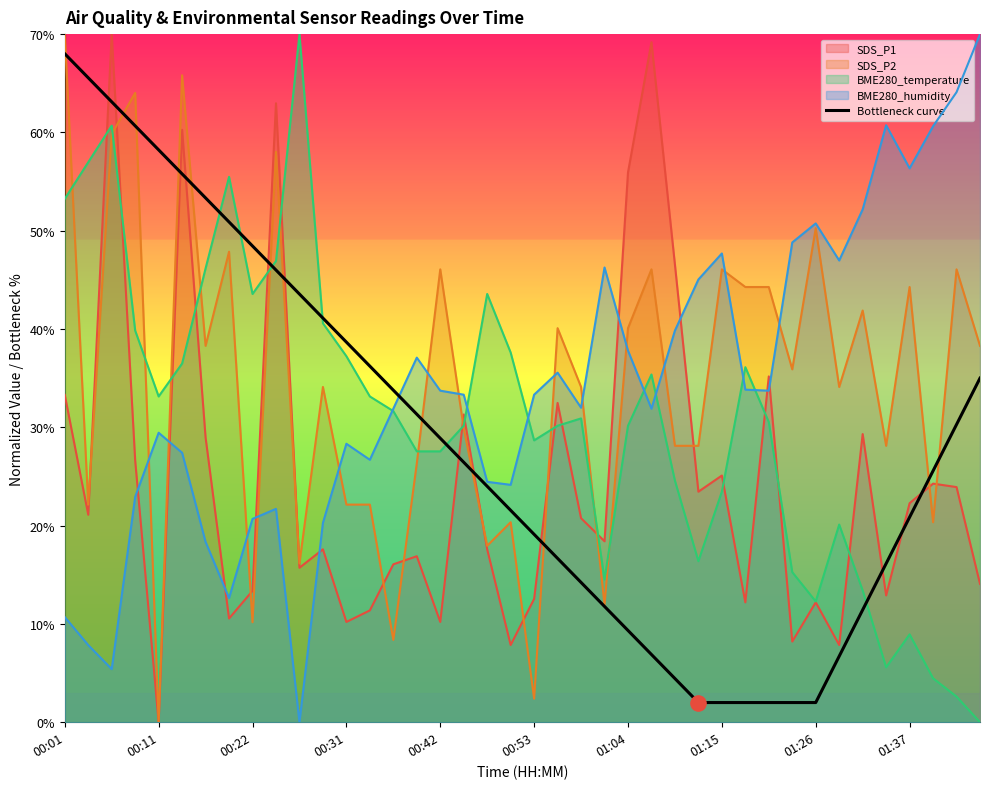

How many intersections are there between BME280_humidity and SDS_P1?

9